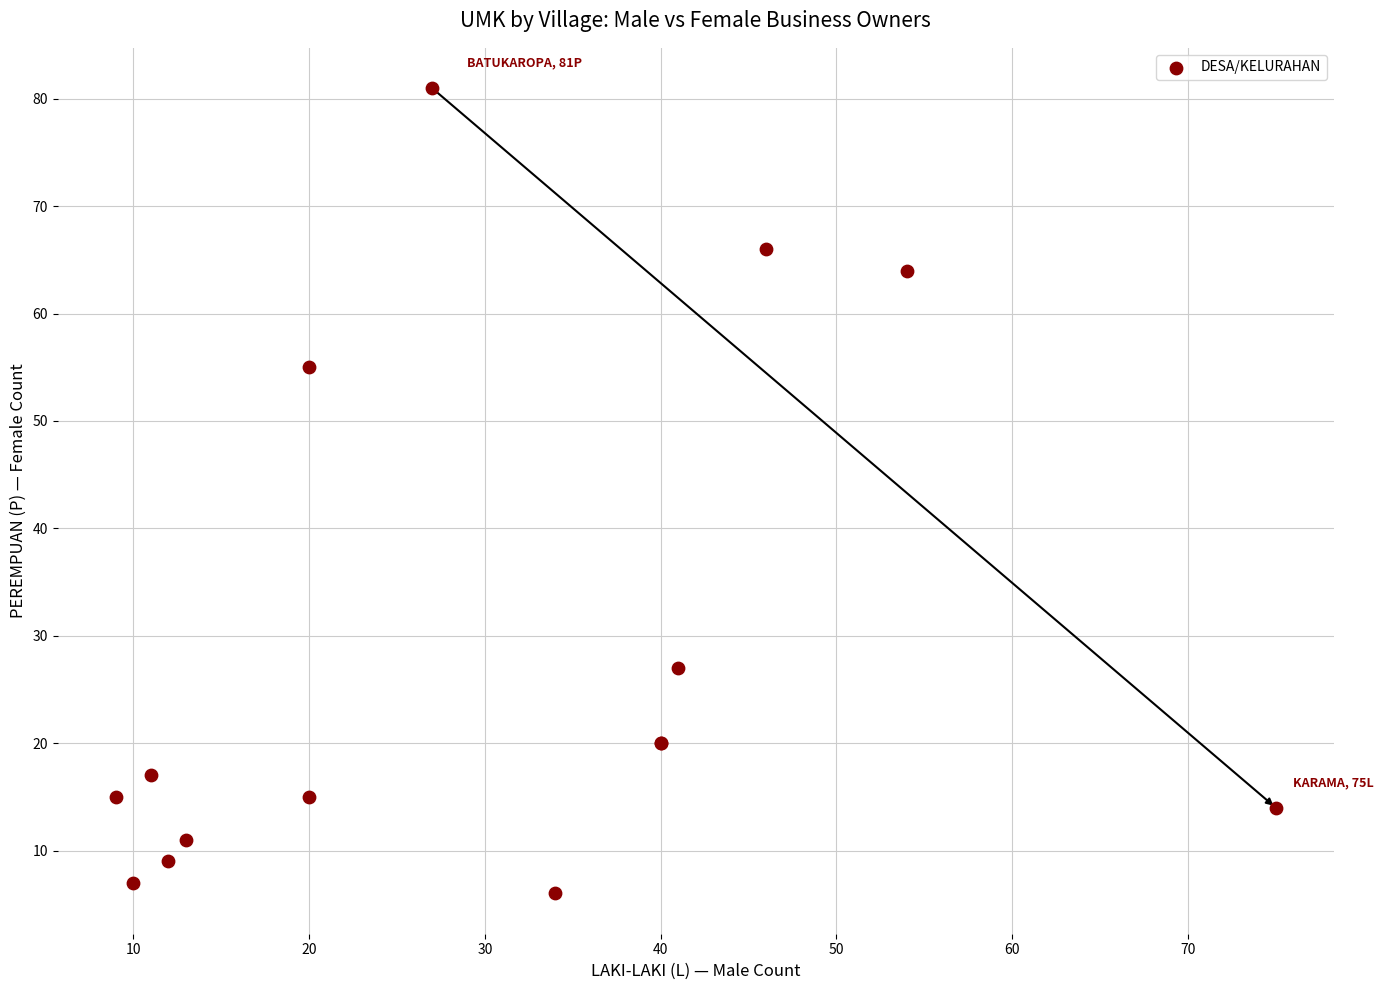

What Y value in the scatter plot is closest to 43?

55